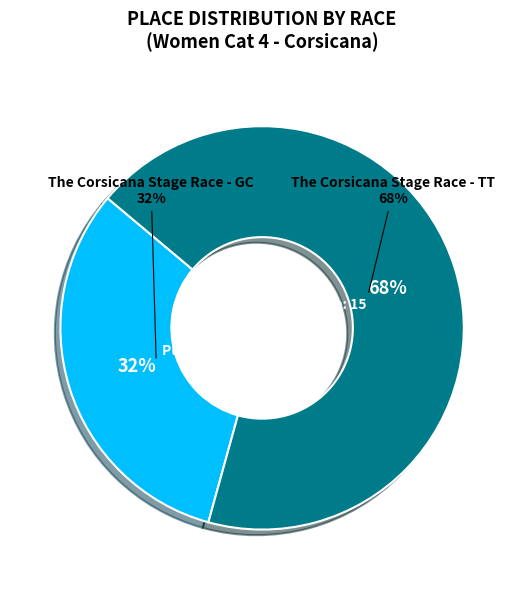

What is the ratio of the value at The Corsicana Stage Race - TT to the value at The Corsicana Stage Race - GC?

2.1